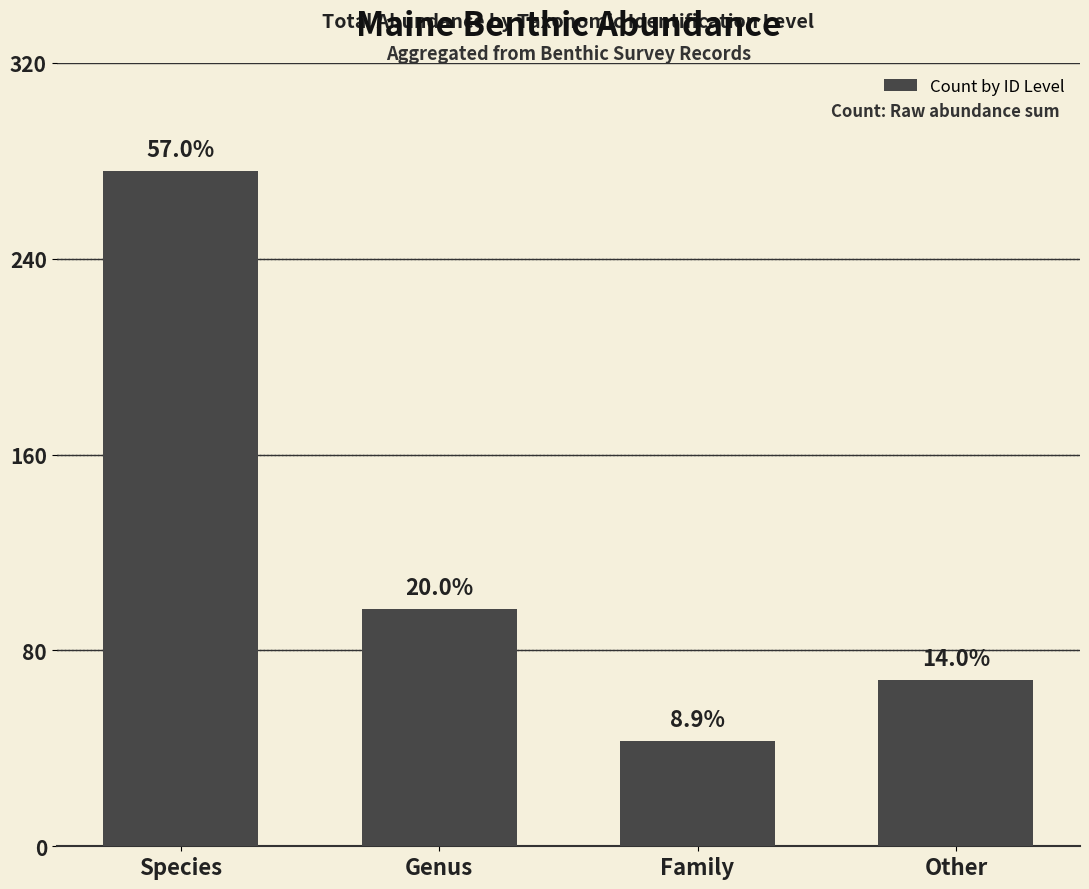

What position from the right is Genus?

3